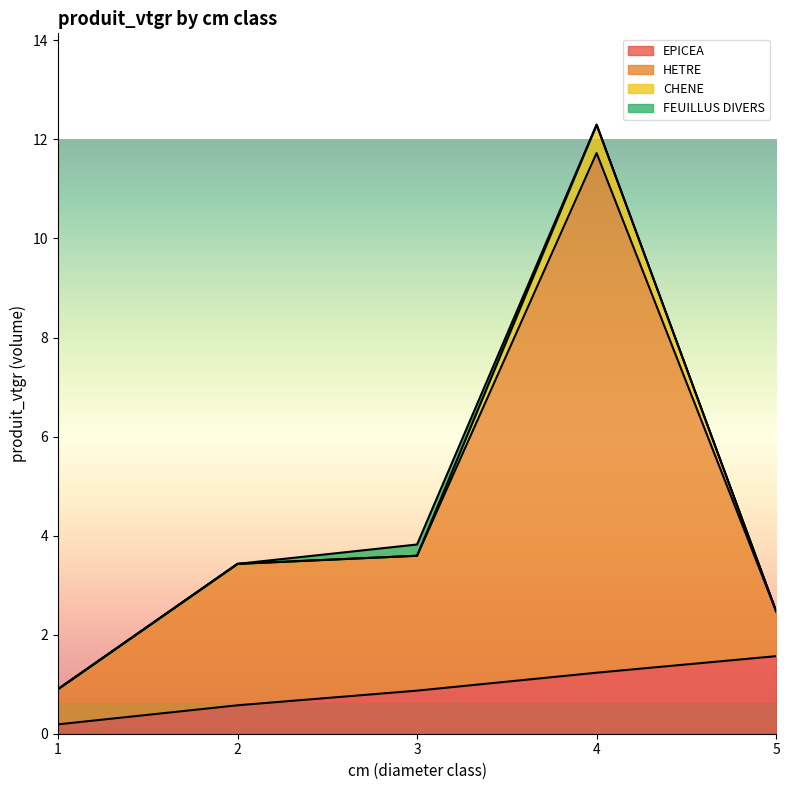

What is the greatest value displayed?

12.3